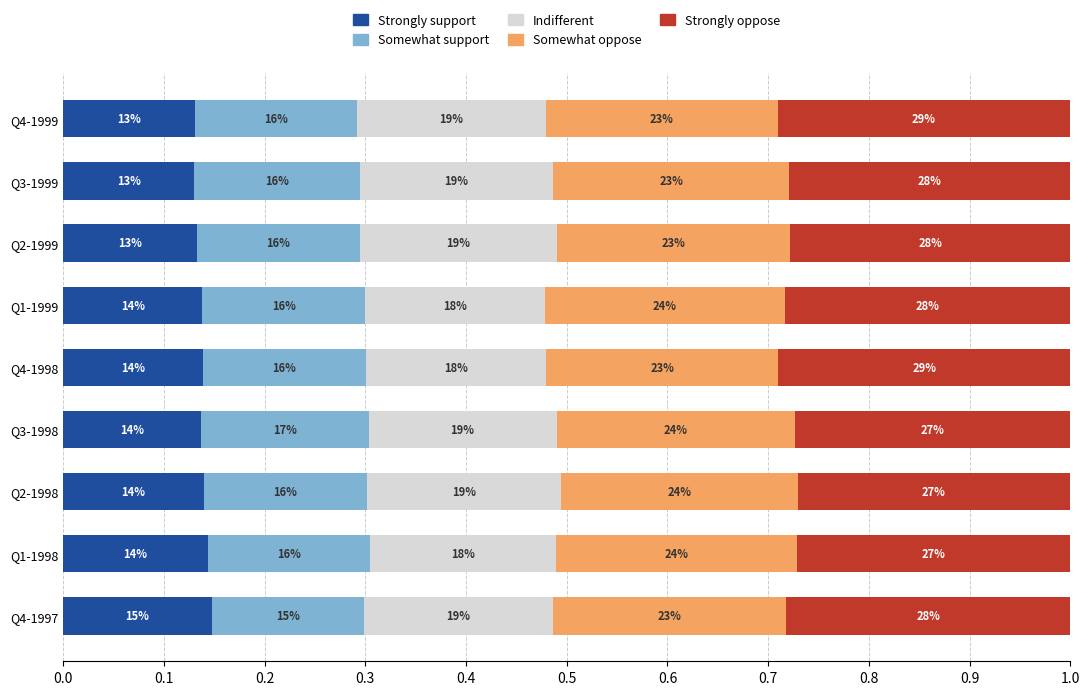

Reading left to right, transcribe all the data shown in this chart.

Strongly support: 0.1	0.1	0.1	0.1	0.1	0.1	0.1	0.1	0.1
Somewhat support: 0.2	0.2	0.2	0.2	0.2	0.2	0.2	0.2	0.2
Indifferent: 0.2	0.2	0.2	0.2	0.2	0.2	0.2	0.2	0.2
Somewhat oppose: 0.2	0.2	0.2	0.2	0.2	0.2	0.2	0.2	0.2
Strongly oppose: 0.3	0.3	0.3	0.3	0.3	0.3	0.3	0.3	0.3